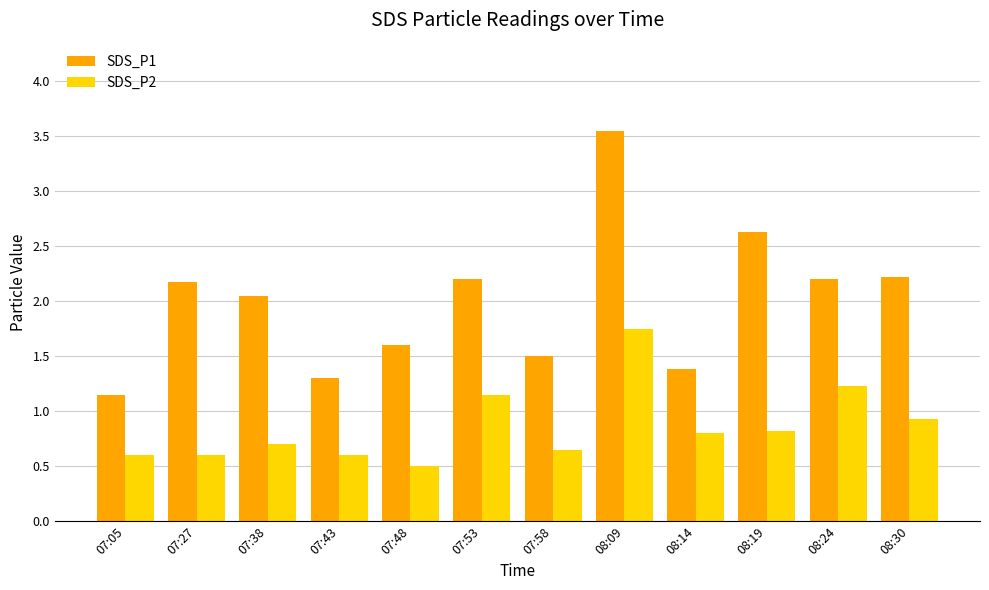

At how many categories does at least one series exceed 3?

1